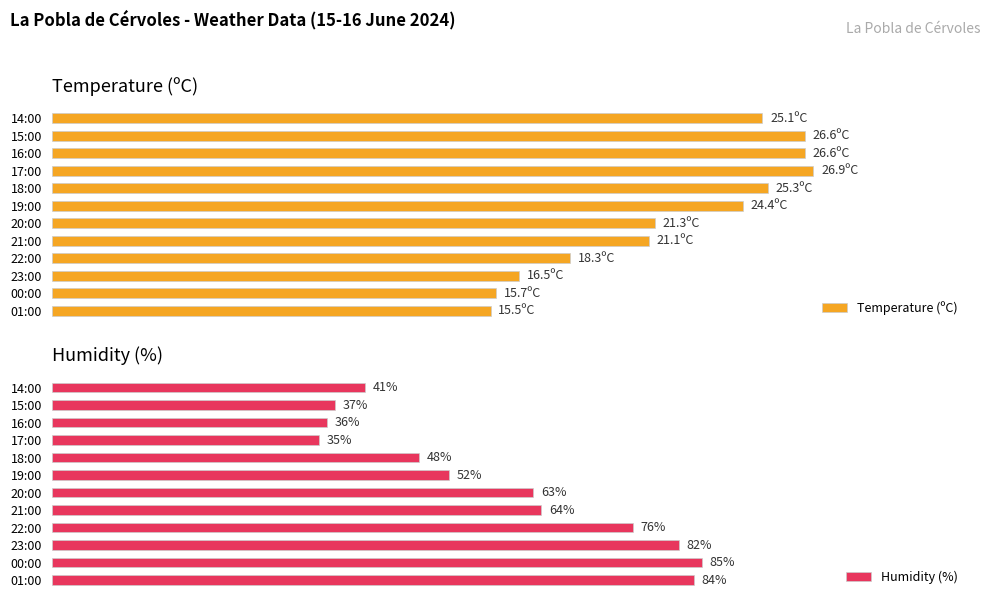

Where is Humidity (%) nearest to the value 60?

20:00